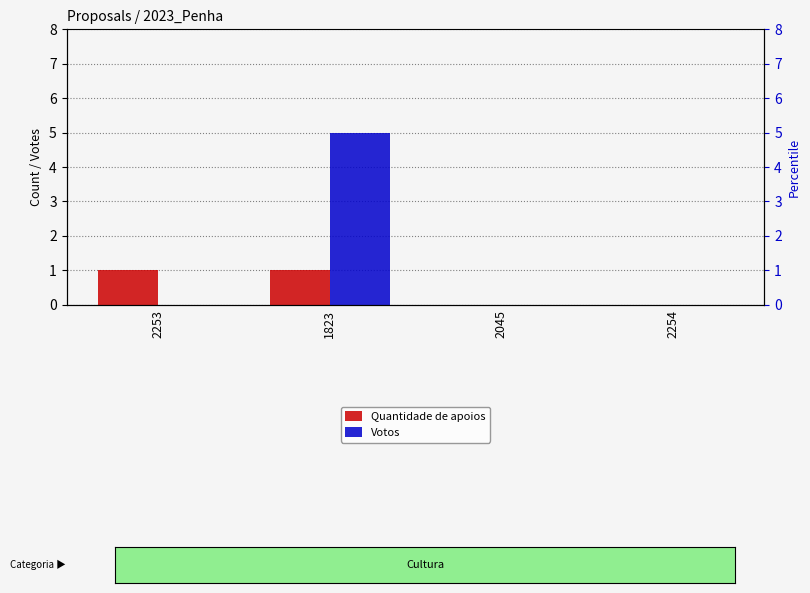

Reading left to right, extract all data points from this chart.

Quantidade de apoios: 2253=1	1823=1	2045=0	2254=0
Votos: 2253=0	1823=5	2045=0	2254=0